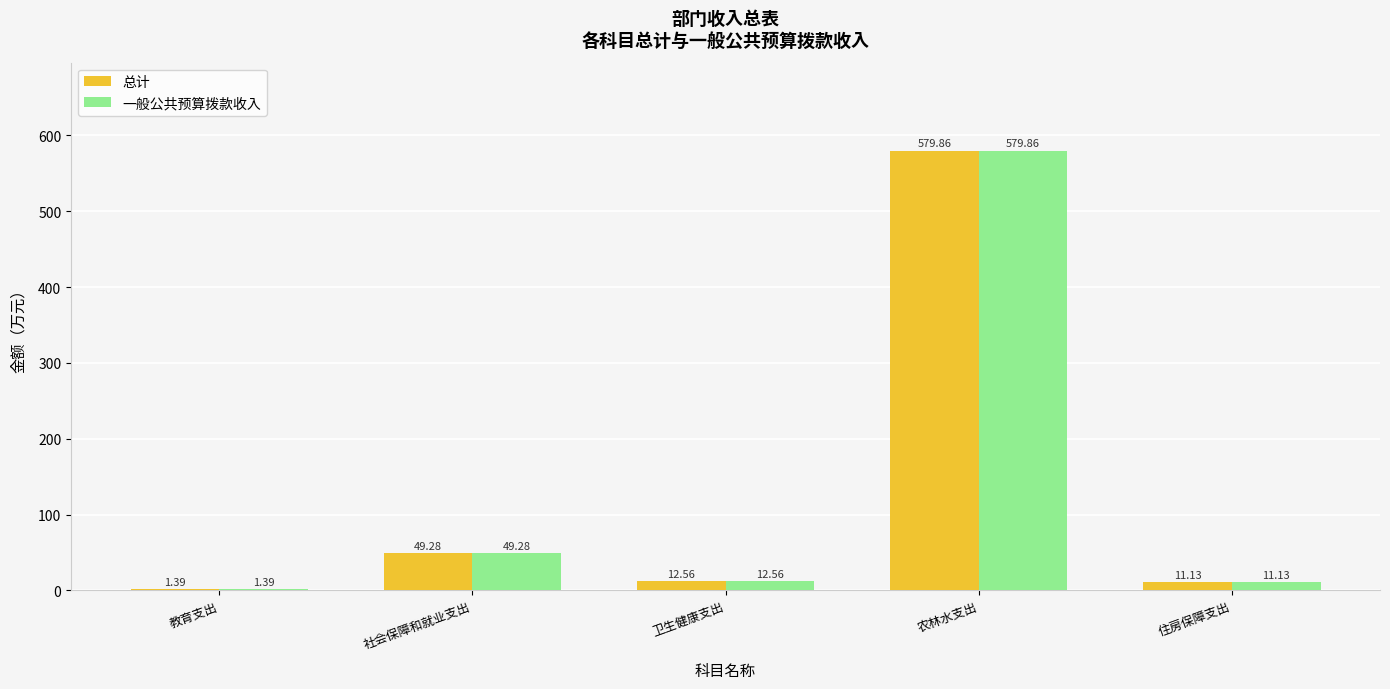

The value of 总计 at 农林水支出 is 214.3. True or false?

False